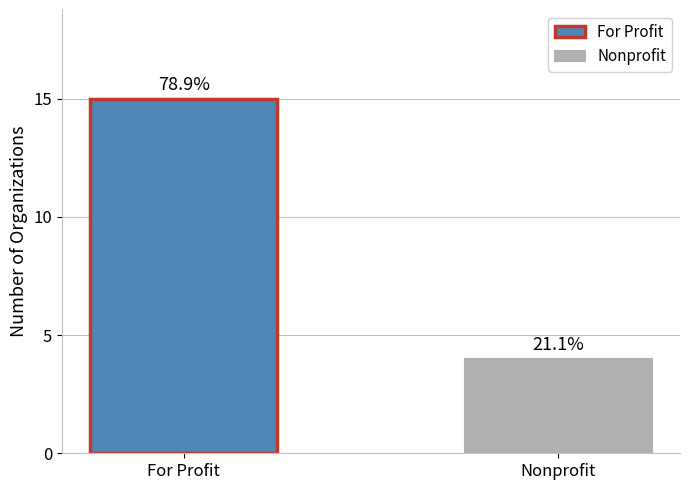

What is the difference between the maximum and minimum values?

11